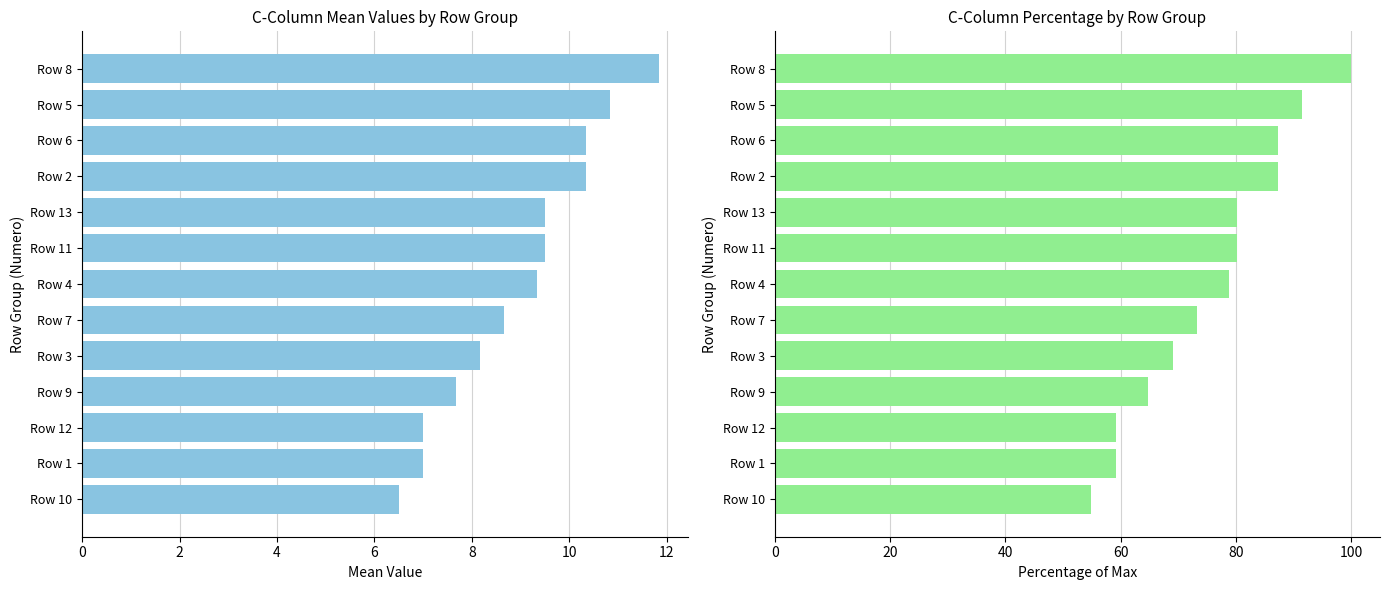

Which series has the largest range (max minus min)?

Percentage of Max